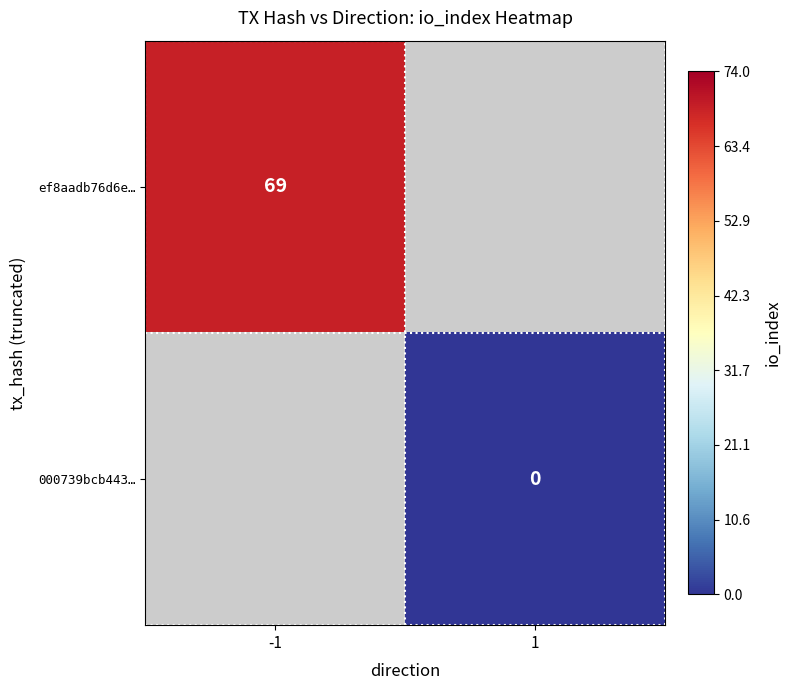

At how many categories does at least one series exceed 59?

1